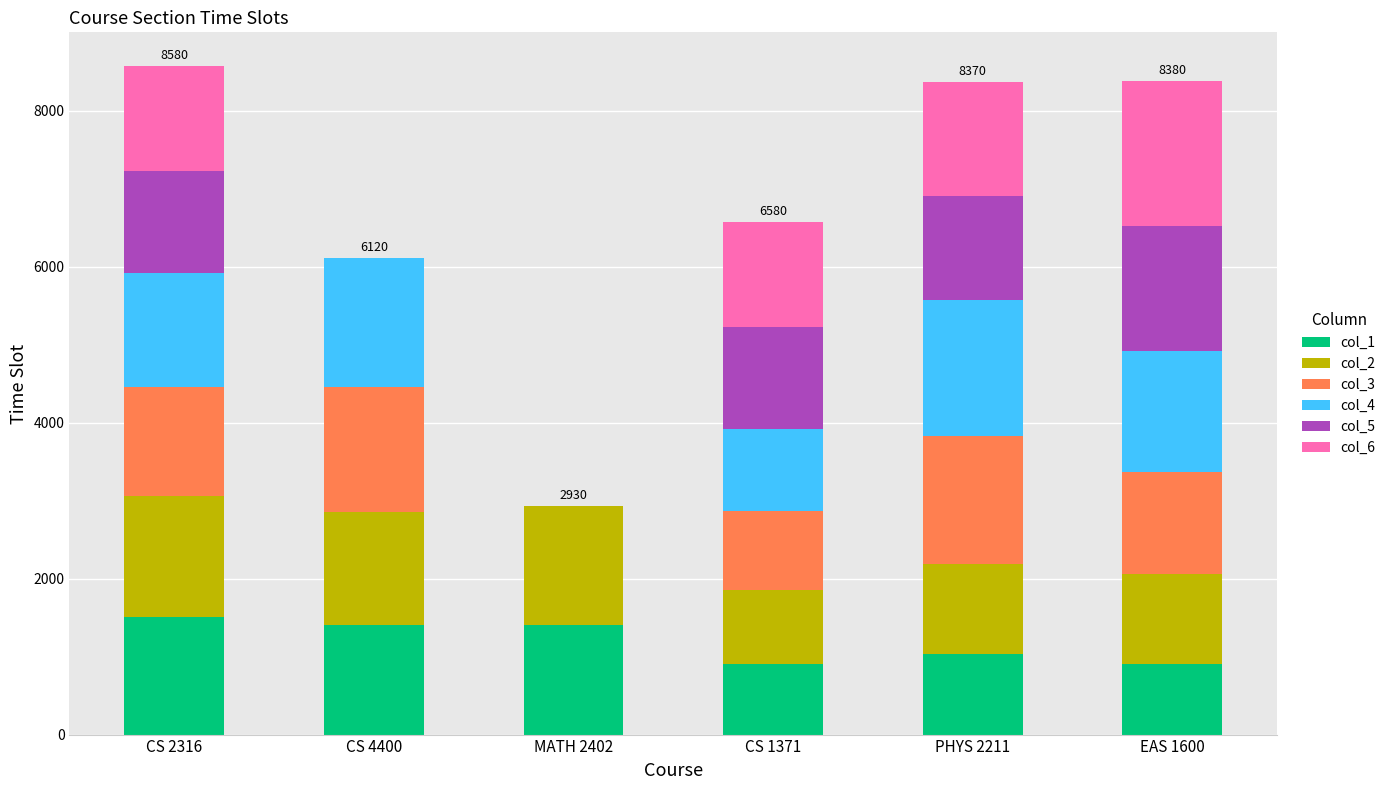

The col_1 series shows 690 at CS 4400. True or false?

False